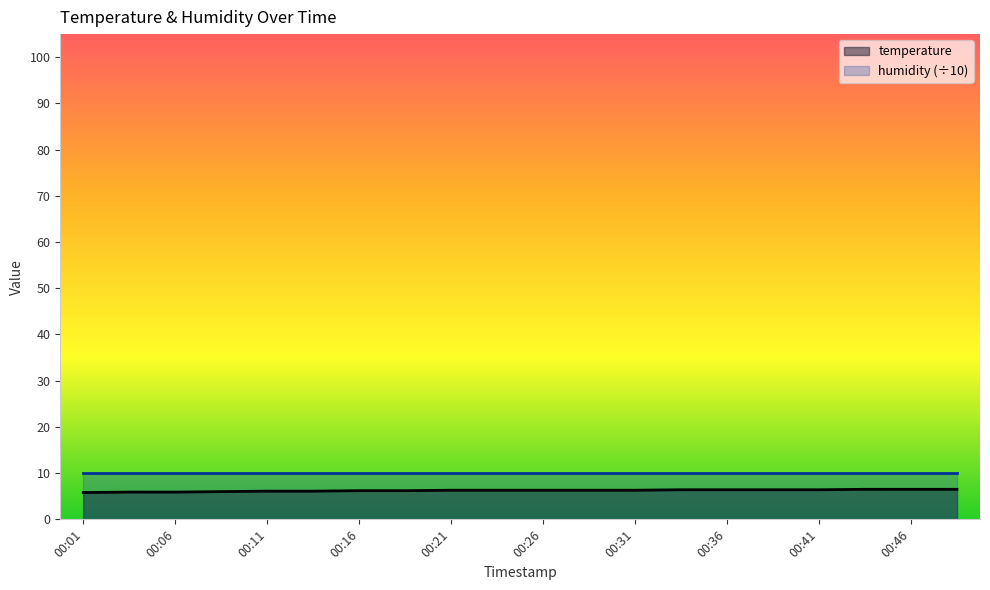

What is the value of the 3rd point from the left?

5.9